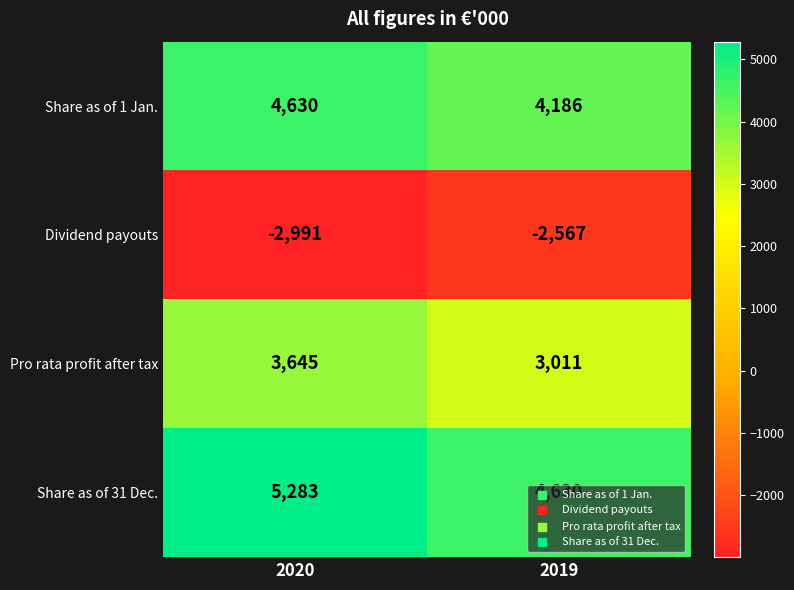

What is the difference between the maximum and minimum values in the Pro rata profit after tax series?

634